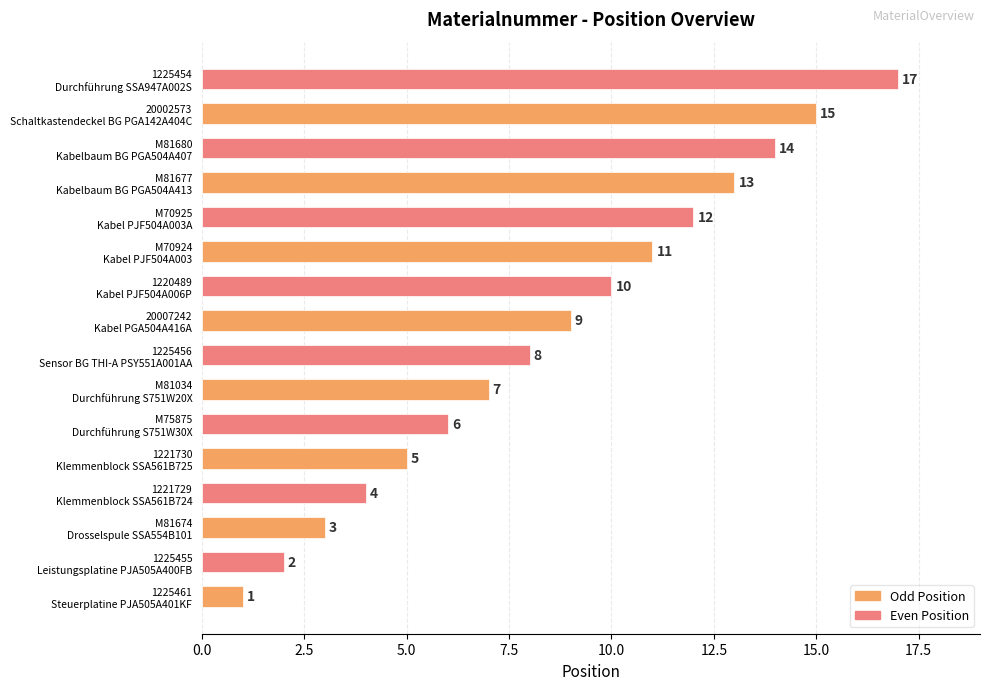

Which series has the widest spread of values?

Even Position